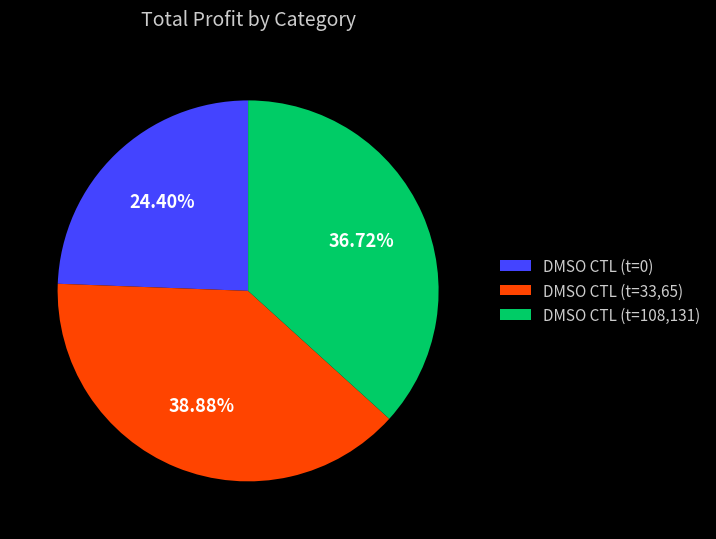

How many segments does this pie chart have?

3